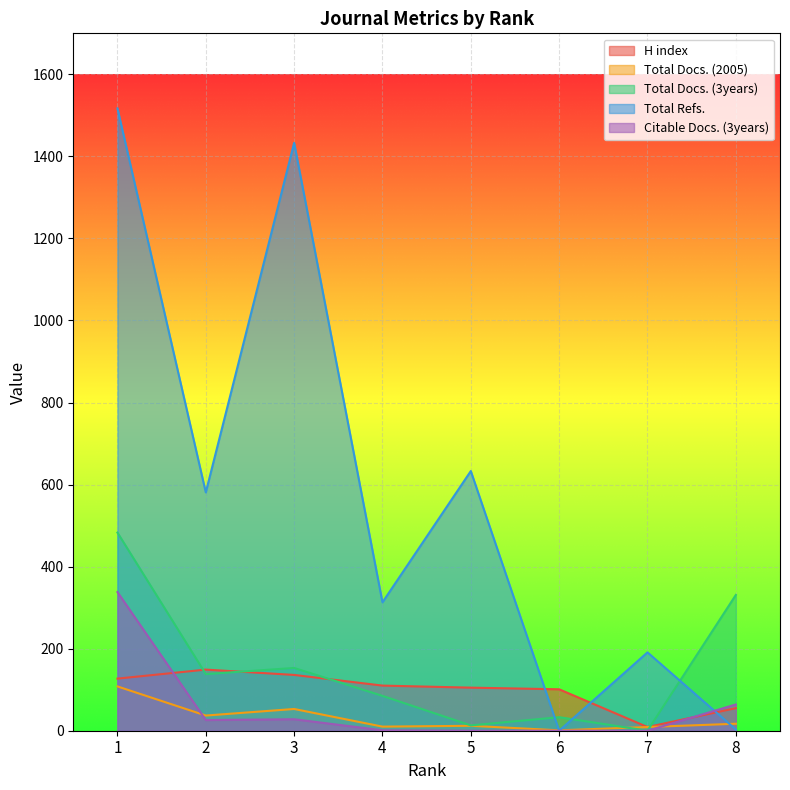

What is the highest value of the Citable Docs. (3years) series?

338